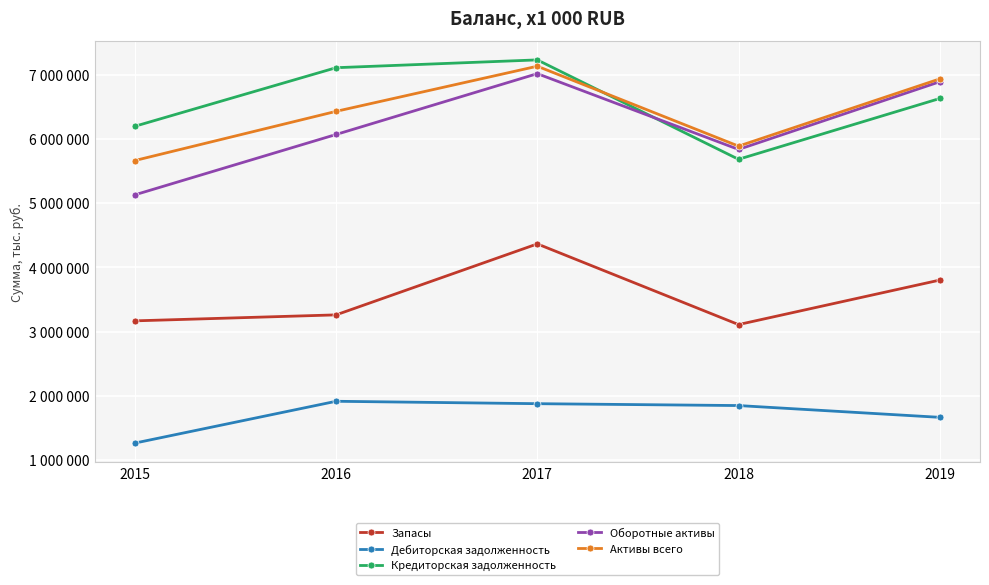

What is the average value of the Оборотные активы series?

6187321